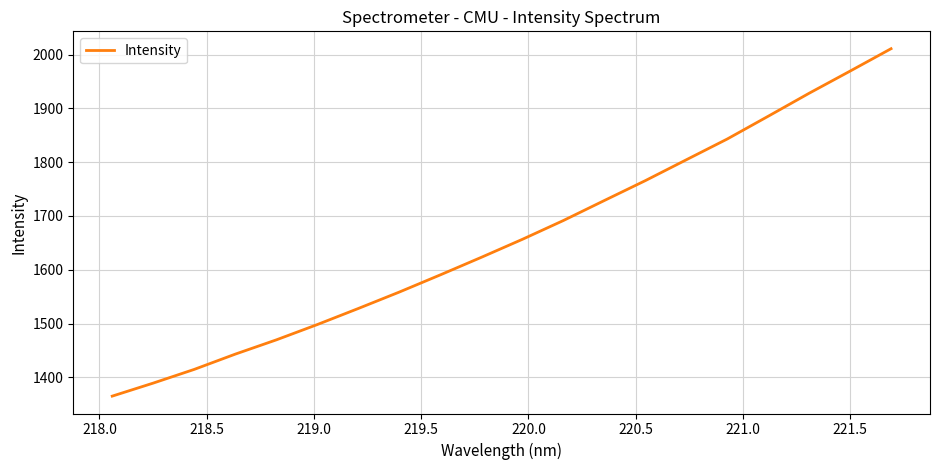

True or false: there are more than 0 points higher than both neighbors.

False